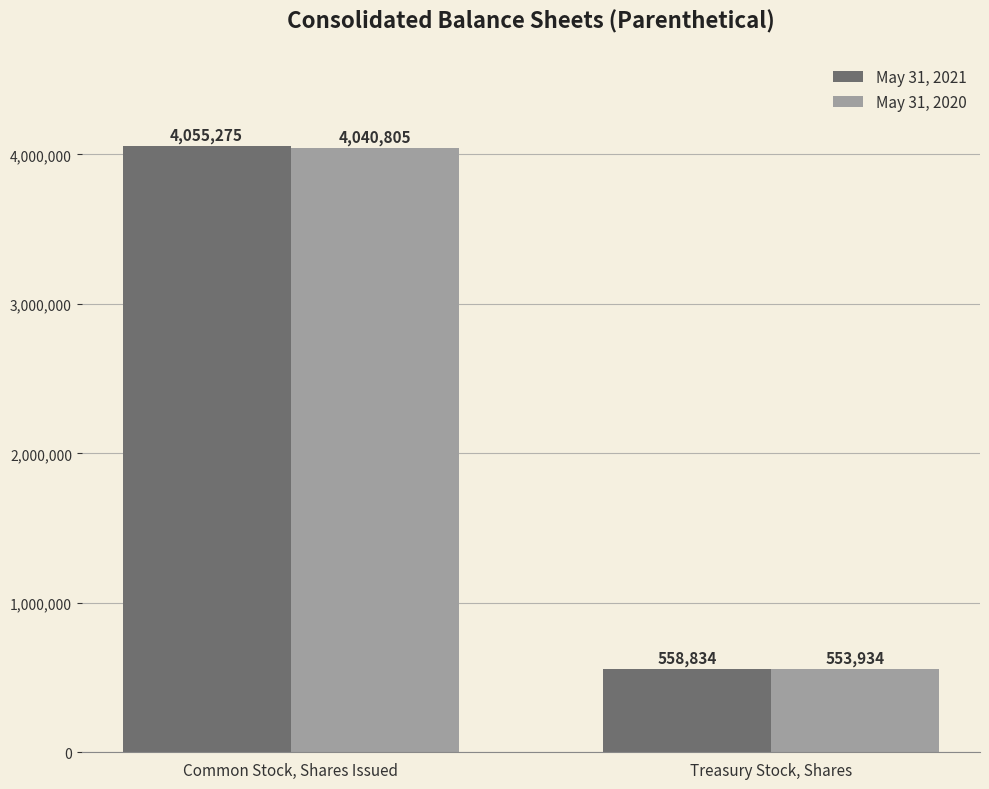

True or false: May 31, 2020 has a value of 6001441 at Common Stock, Shares Issued.

False